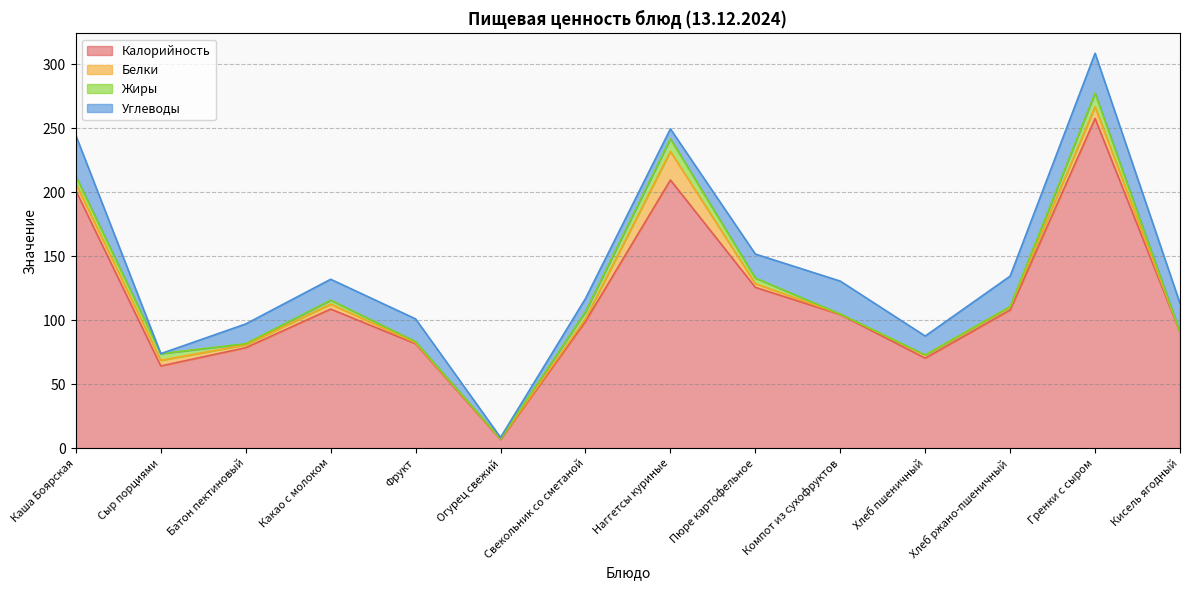

What is the label of the 2nd point from the left?

Сыр порциями